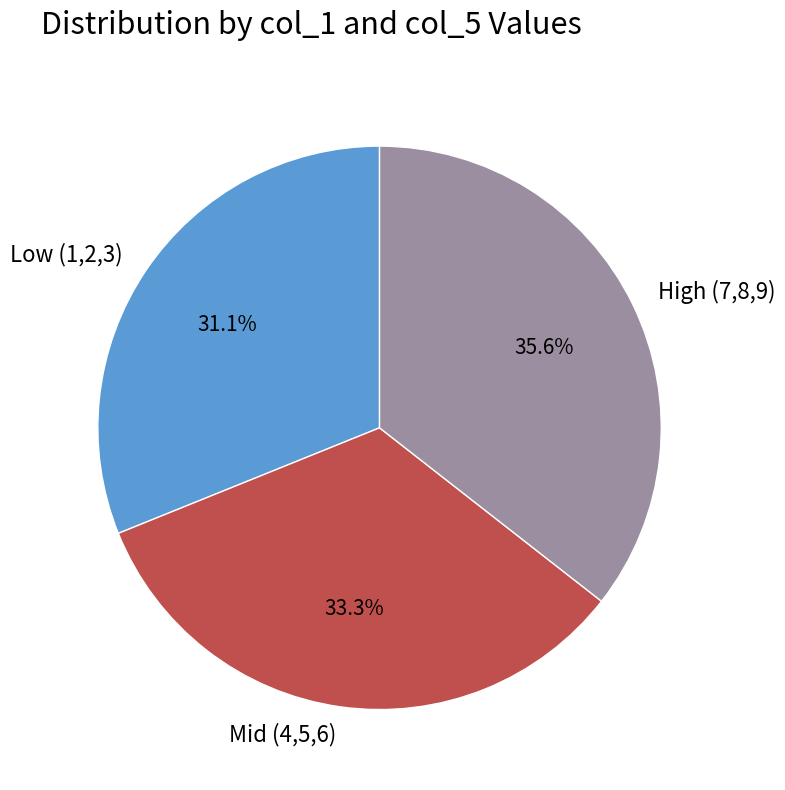

How many segments does this pie chart have?

3